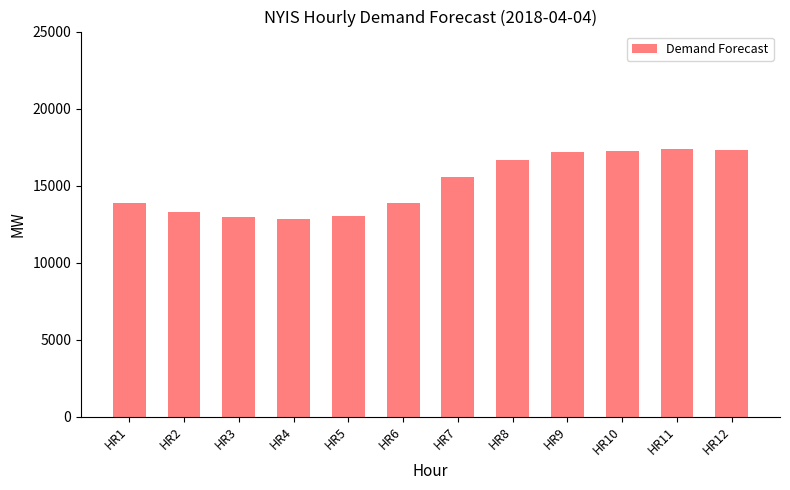

Does the chart contain any negative values?

No